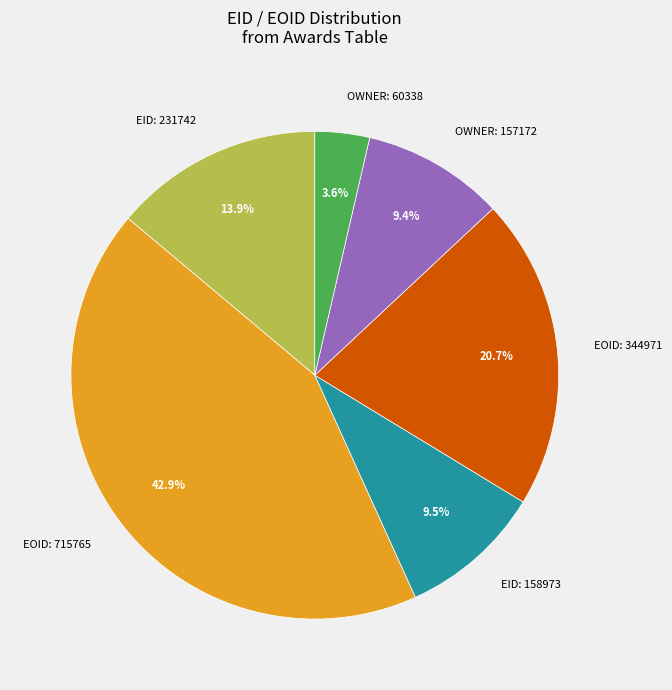

Which category has the biggest portion of the pie?

EOID: 715765